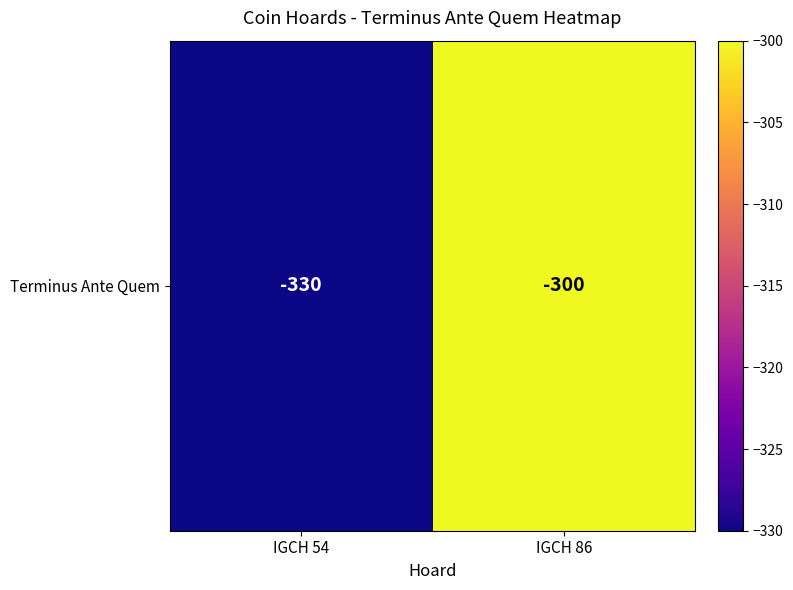

Reading left to right, list all the values displayed in this chart.

IGCH 54=-330	IGCH 86=-300